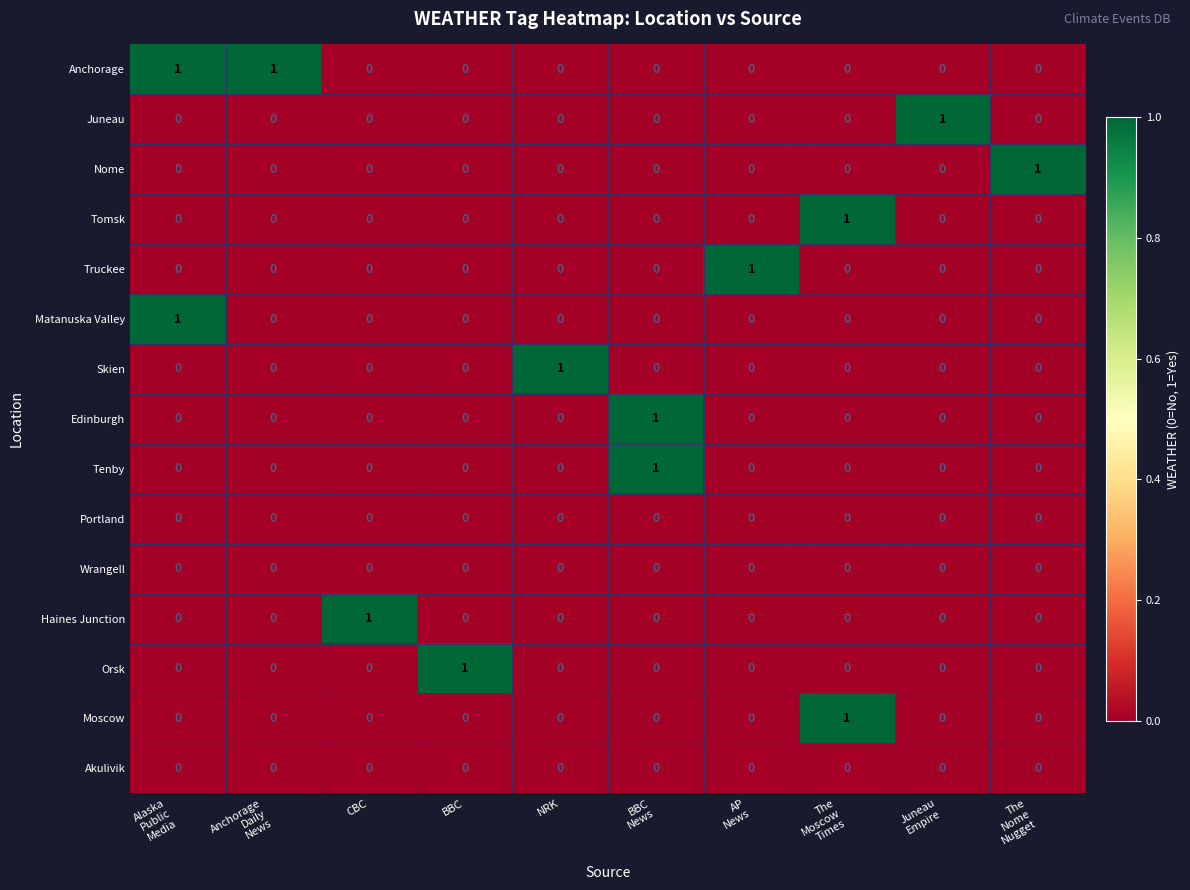

Count the Orsk values in the range 0 to 1.

10